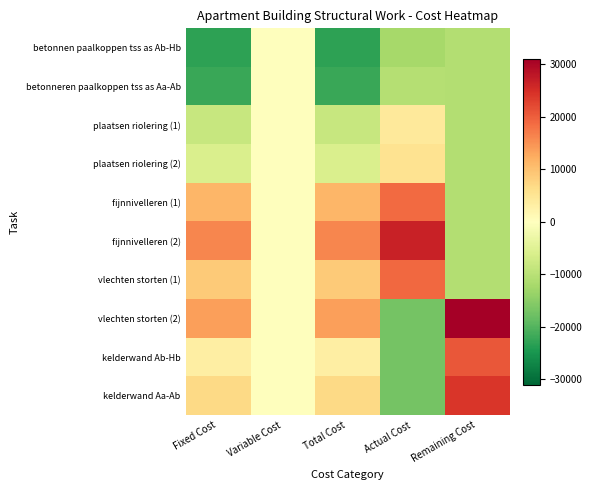

Reading left to right, transcribe all the data shown in this chart.

betonnen paalkoppen tss as Ab-Hb: Fixed Cost=-23219.7	Variable Cost=0.0	Total Cost=-23219.7	Actual Cost=-12216.5	Remaining Cost=-10822.7
betonneren paalkoppen tss as Aa-Ab: Fixed Cost=-22235.8	Variable Cost=0.0	Total Cost=-22235.8	Actual Cost=-10491.6	Remaining Cost=-10822.7
plaatsen riolering (1): Fixed Cost=-8461.4	Variable Cost=0.0	Total Cost=-8461.4	Actual Cost=4286.8	Remaining Cost=-10822.7
plaatsen riolering (2): Fixed Cost=-6001.7	Variable Cost=0.0	Total Cost=-6001.7	Actual Cost=5512.5	Remaining Cost=-10822.7
fijnnivelleren (1): Fixed Cost=11216.3	Variable Cost=0.0	Total Cost=11216.3	Actual Cost=18808.5	Remaining Cost=-10822.7
fijnnivelleren (2): Fixed Cost=16135.7	Variable Cost=0.0	Total Cost=16135.7	Actual Cost=26540.0	Remaining Cost=-10822.7
vlechten storten (1): Fixed Cost=8756.6	Variable Cost=0.0	Total Cost=8756.6	Actual Cost=19066.8	Remaining Cost=-10822.7
vlechten storten (2): Fixed Cost=13676.0	Variable Cost=0.0	Total Cost=13676.0	Actual Cost=-17168.9	Remaining Cost=30992.4
kelderwand Ab-Hb: Fixed Cost=3345.2	Variable Cost=0.0	Total Cost=3345.2	Actual Cost=-17168.9	Remaining Cost=20661.6
kelderwand Aa-Ab: Fixed Cost=6788.8	Variable Cost=0.0	Total Cost=6788.8	Actual Cost=-17168.9	Remaining Cost=24105.2